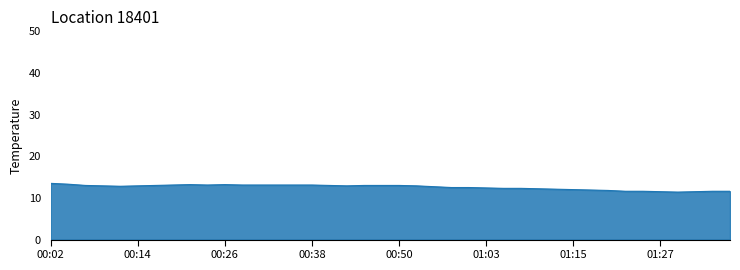

What is the difference between the maximum and minimum values?

2.1